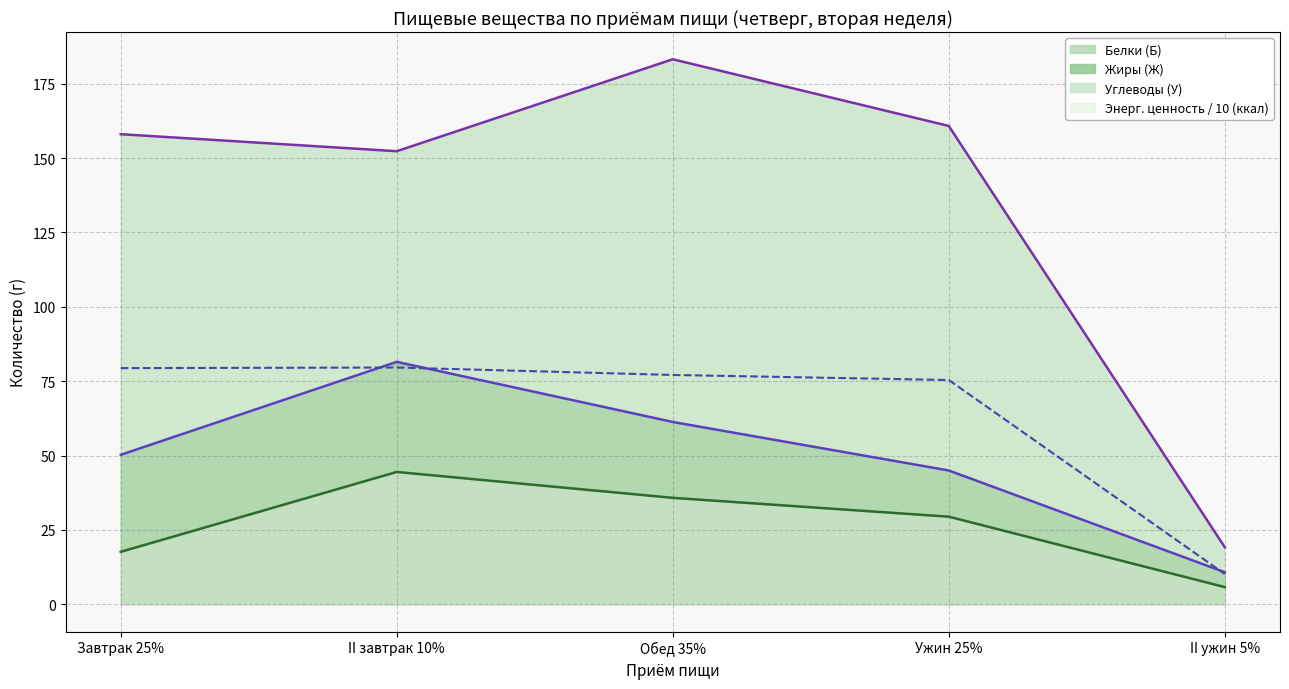

How many distinct data groups are displayed?

3